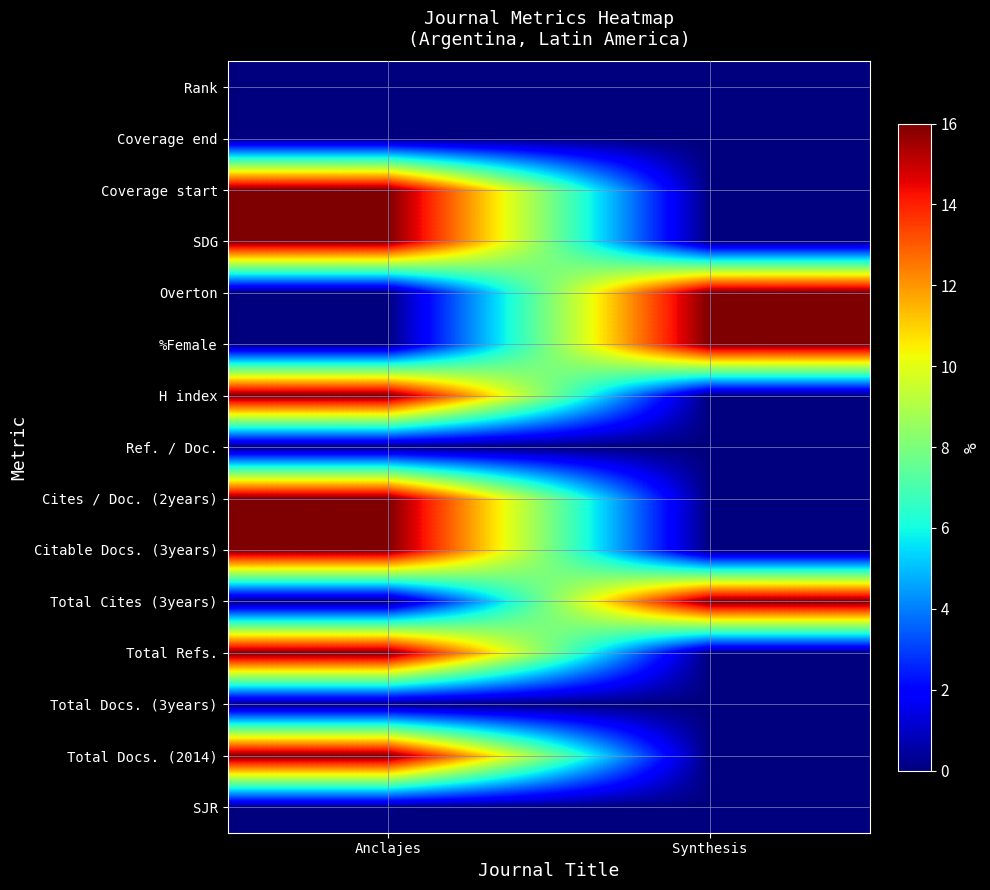

At Anclajes, list the series in order from smallest to largest.

SJR, Total Docs. (3years), Total Cites (3years), Ref. / Doc., %Female, Overton, Coverage end, Rank, Total Docs. (2014), Total Refs., Citable Docs. (3years), Cites / Doc. (2years), H index, SDG, Coverage start